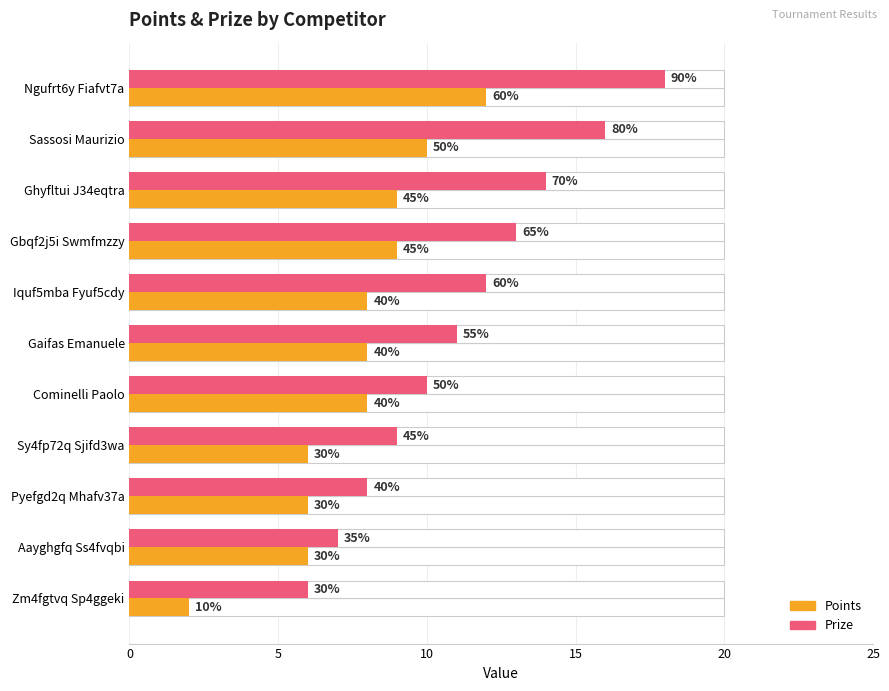

What is the minimum value shown in the chart?

2